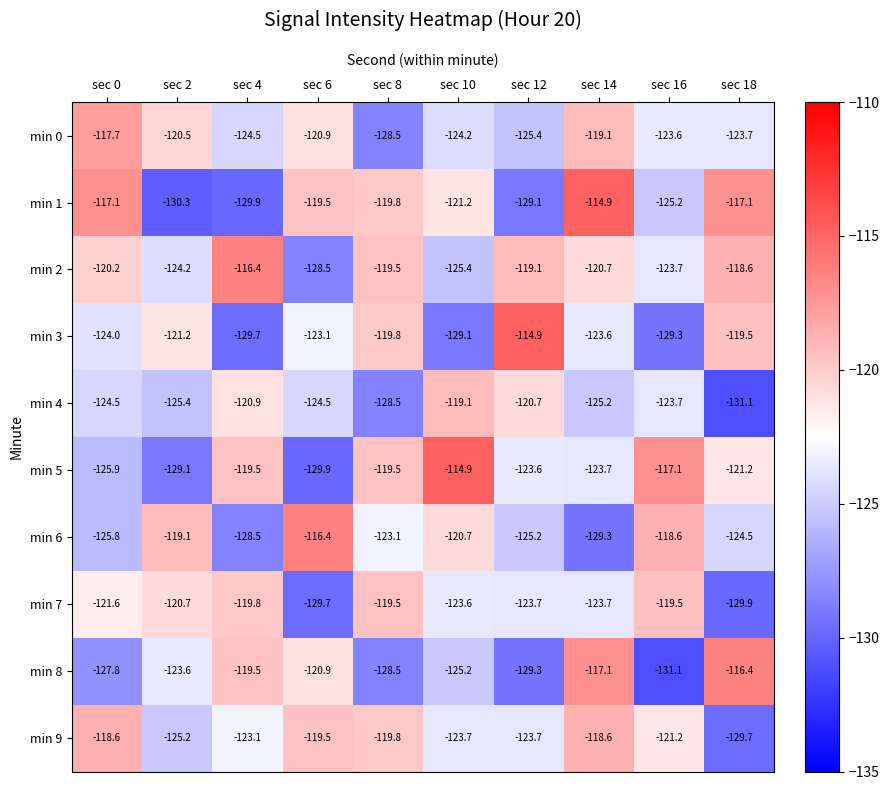

List the labels in order of min 3 value, smallest first.

sec 4, sec 16, sec 10, sec 0, sec 14, sec 6, sec 2, sec 8, sec 18, sec 12